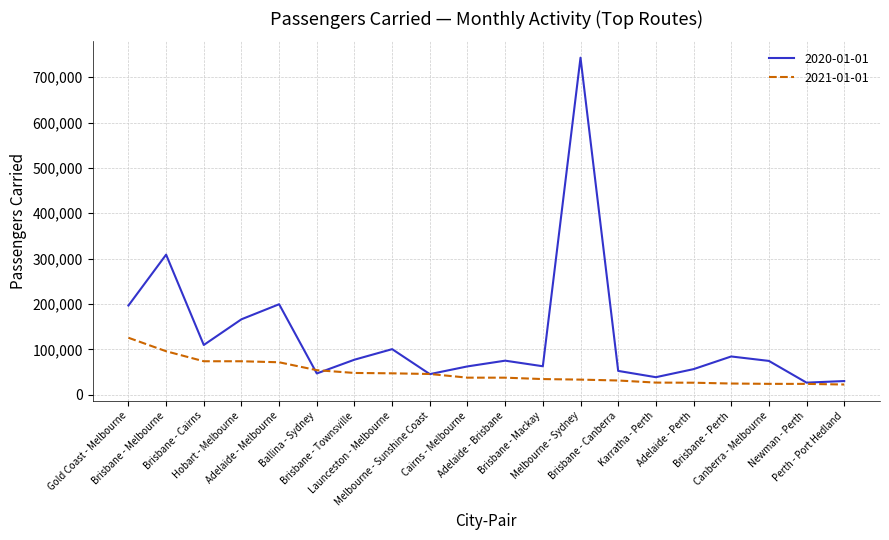

Does the chart have visible grid lines?

Yes